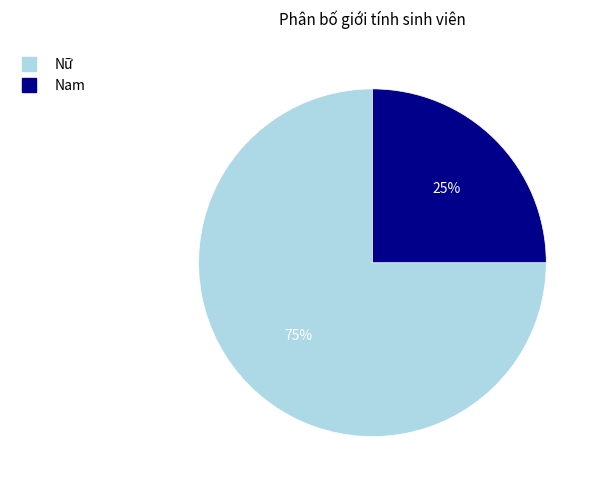

How many segments does this pie chart have?

2